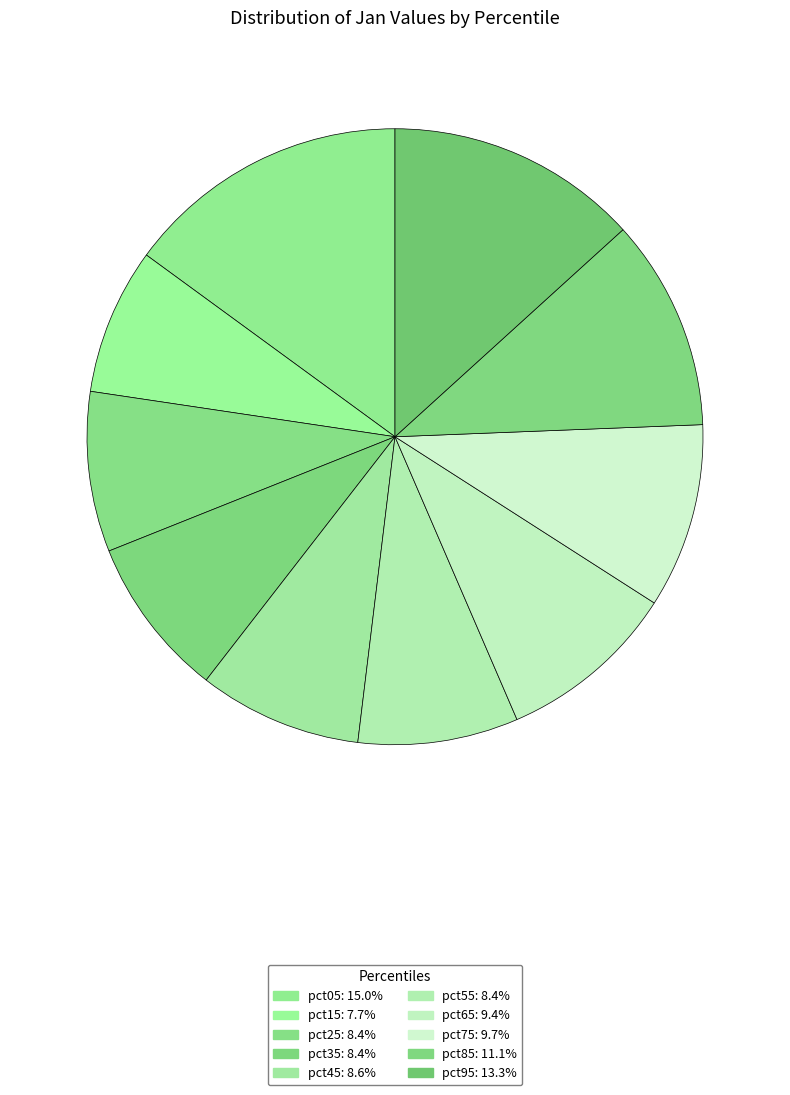

How many segments does this pie chart have?

10